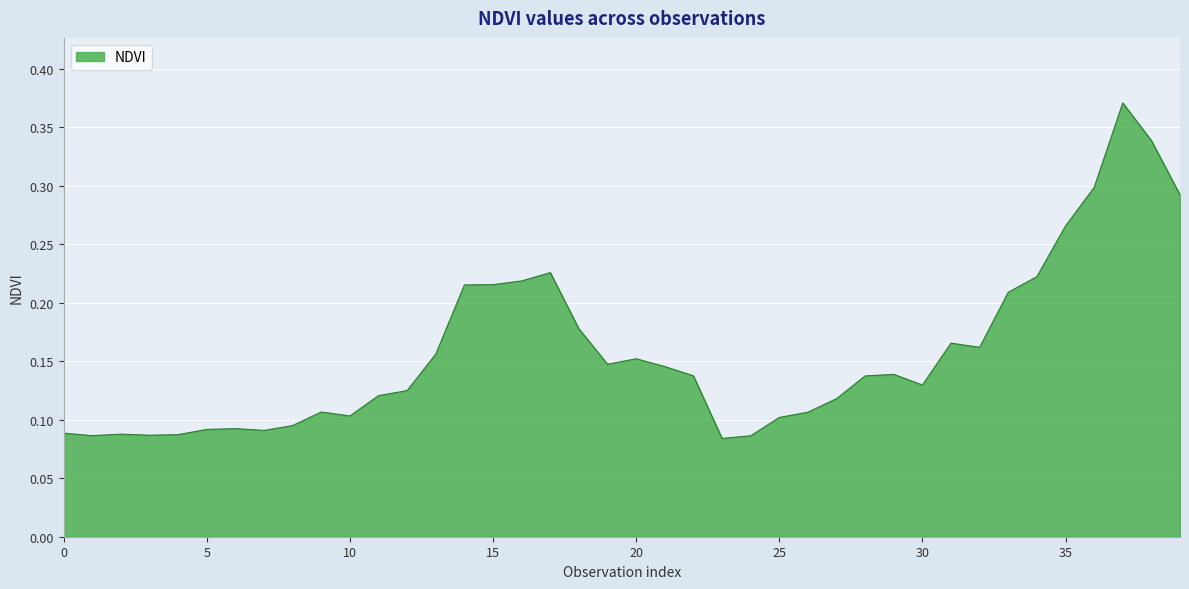

What is the greatest value displayed?

0.4